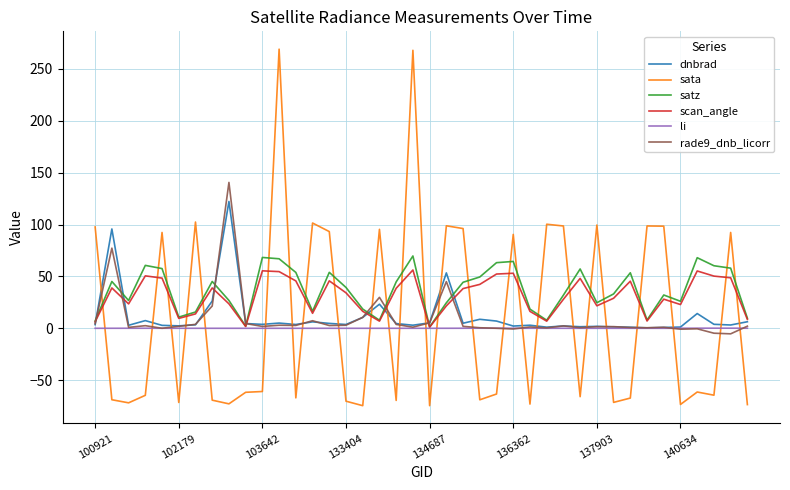

What is the highest value of the rade9_dnb_licorr series?

140.6